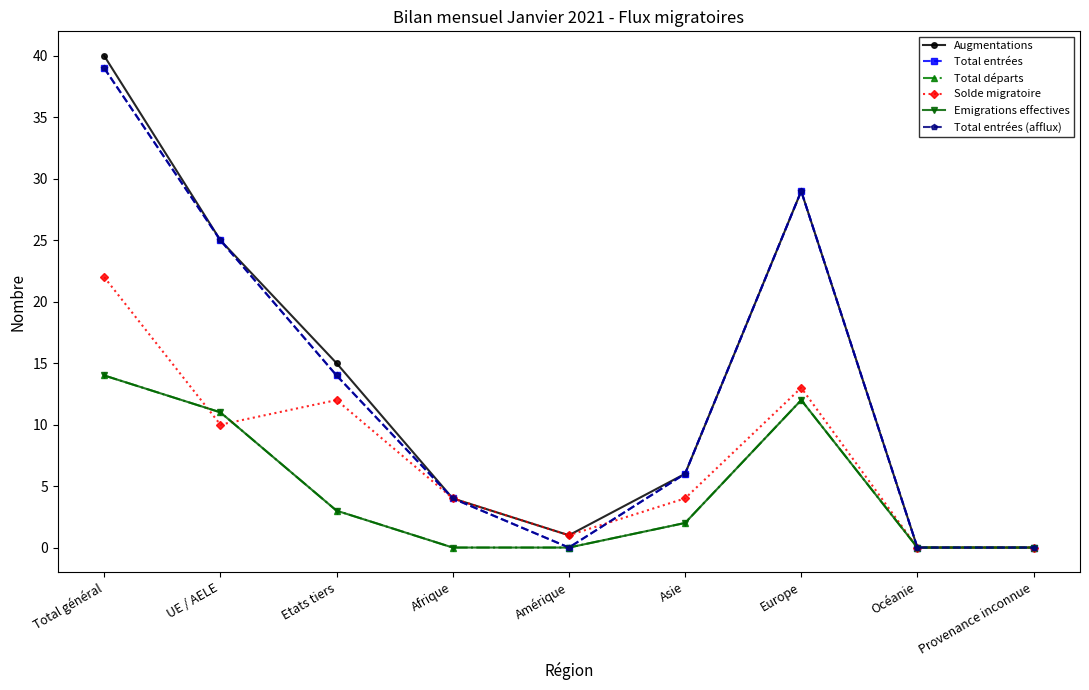

At which category is the sum across all series the highest?

Total général